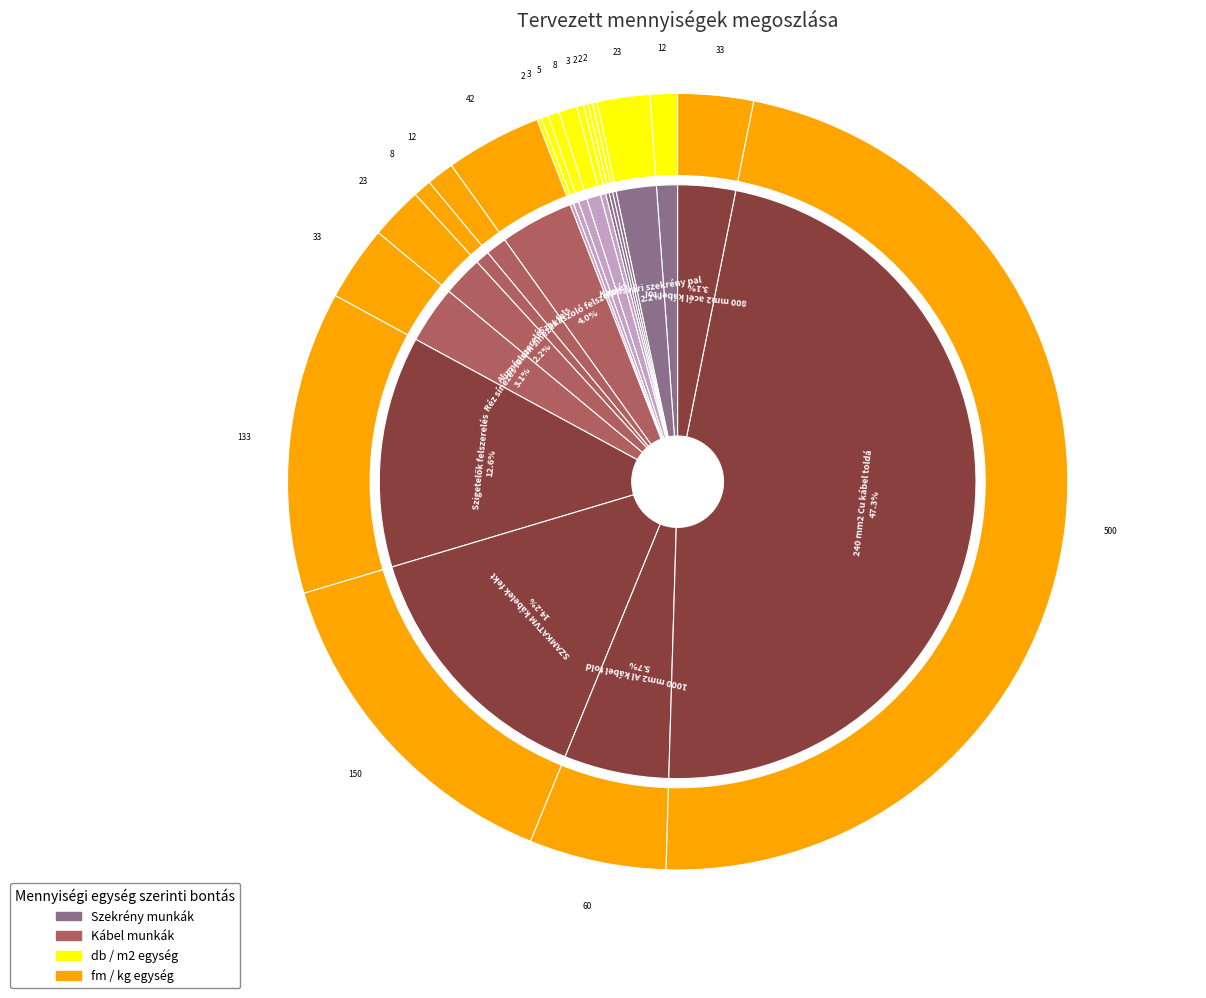

Which category has the smallest portion of the pie?

UKSZ szekrény palást elhelyezése